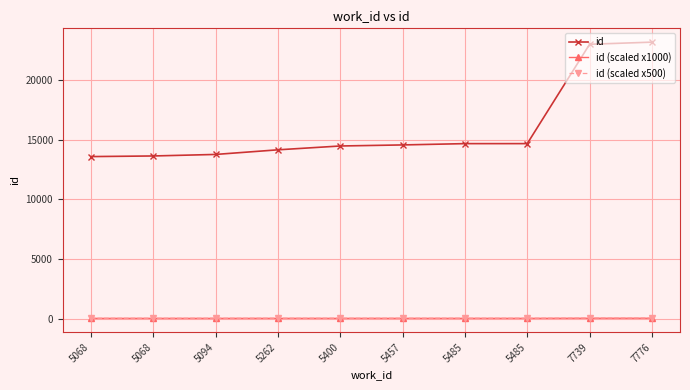

How many data points in id are less than 14581?

5